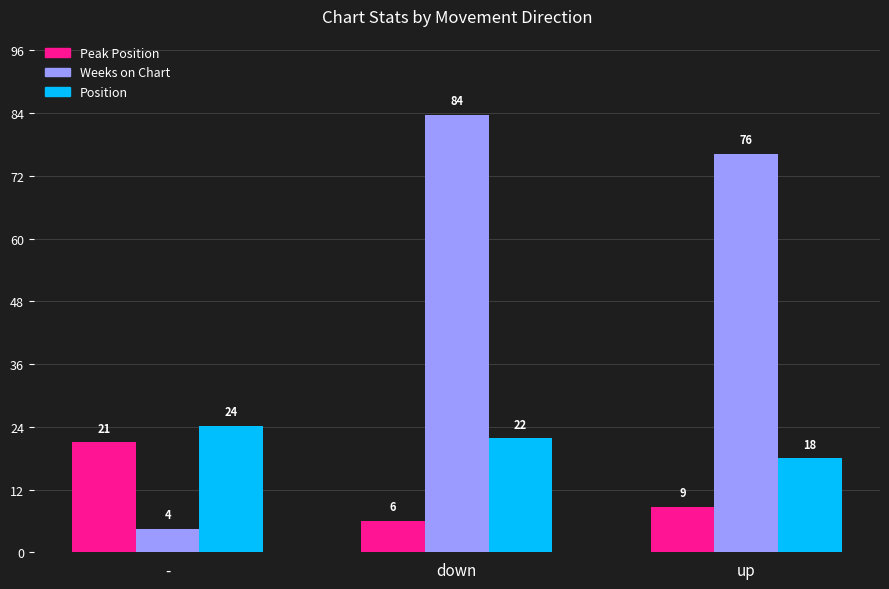

What is the label of the 2nd bar from the left?

down